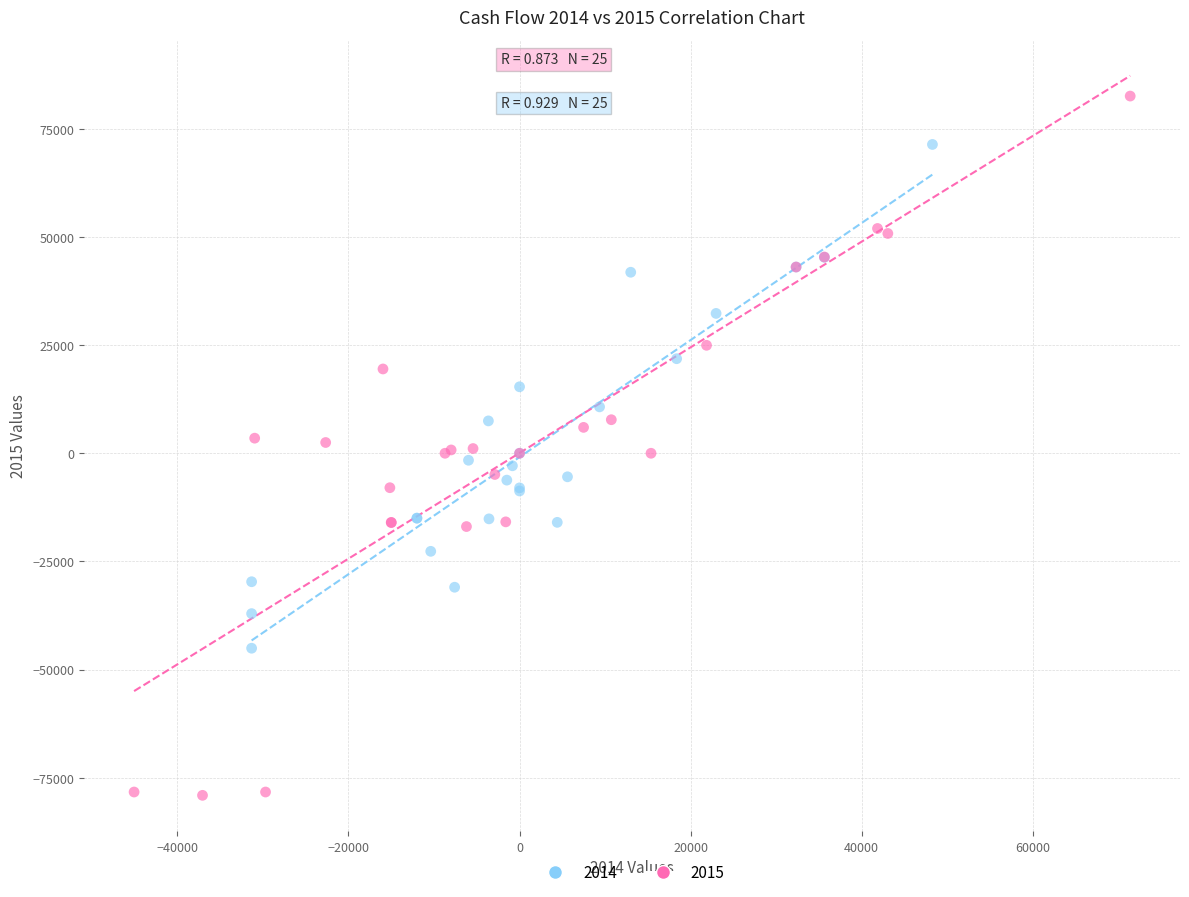

Which series has the largest Y range (max minus min)?

2015